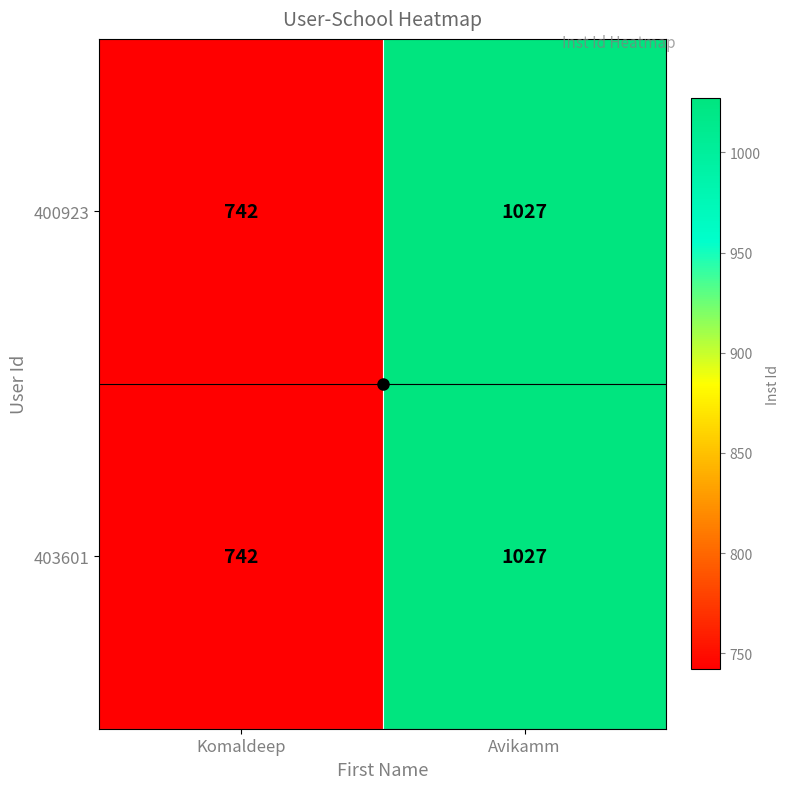

What is the sum of all 400923 values?

1769